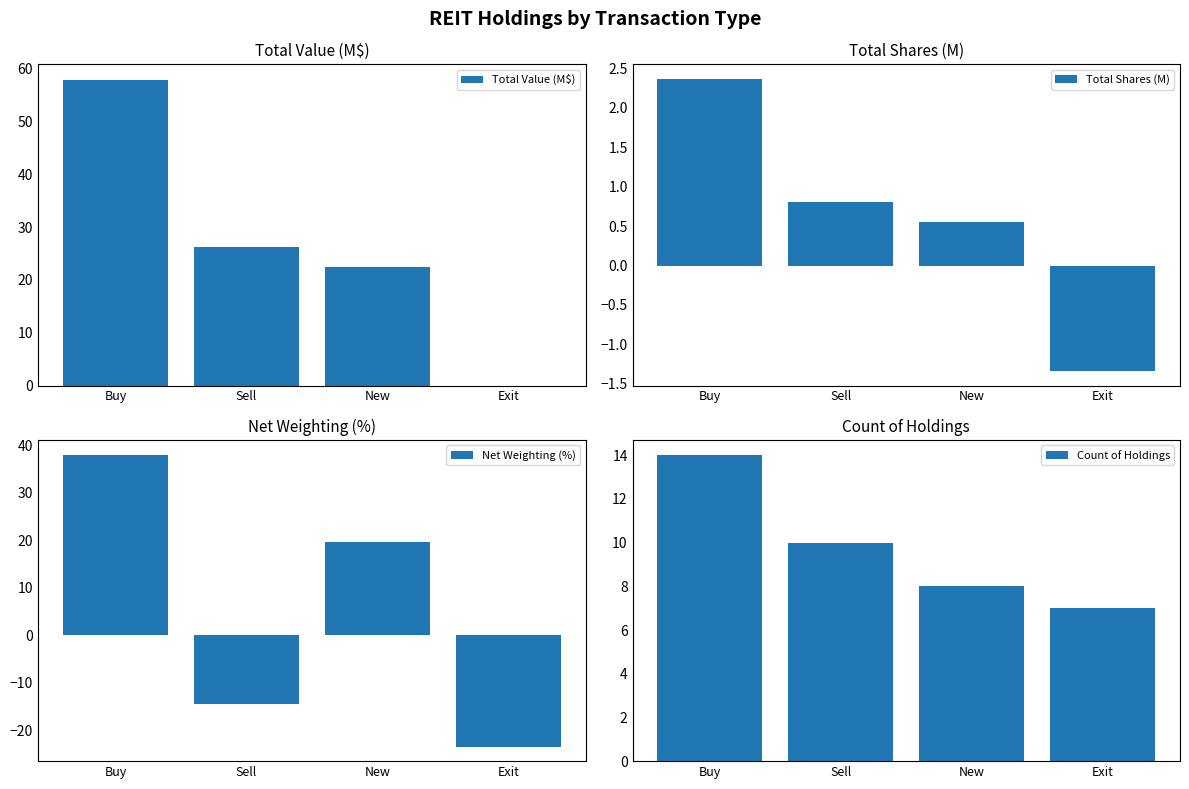

How many values in the Total Shares (M) series exceed 0?

3